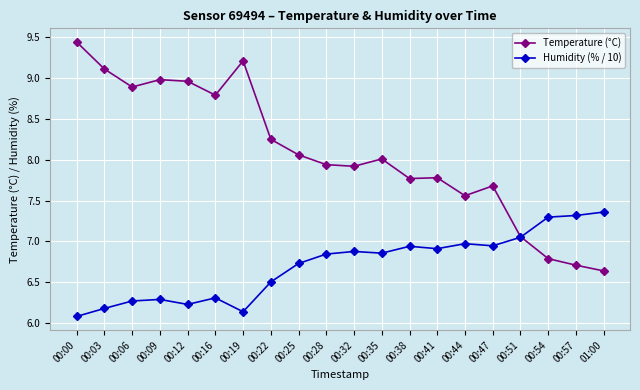

Which series changed the most between 00:19 and 00:47?

Temperature (°C)